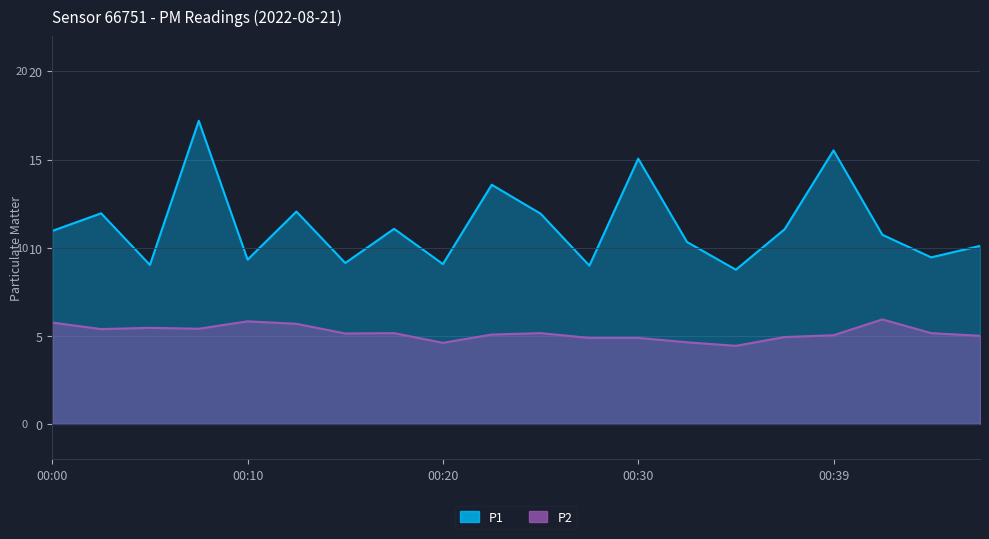

What is the smallest value displayed?

4.4